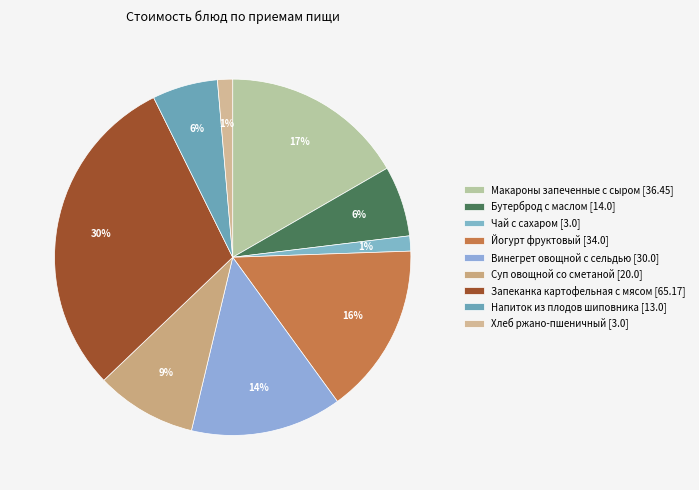

How many segments does this pie chart have?

9